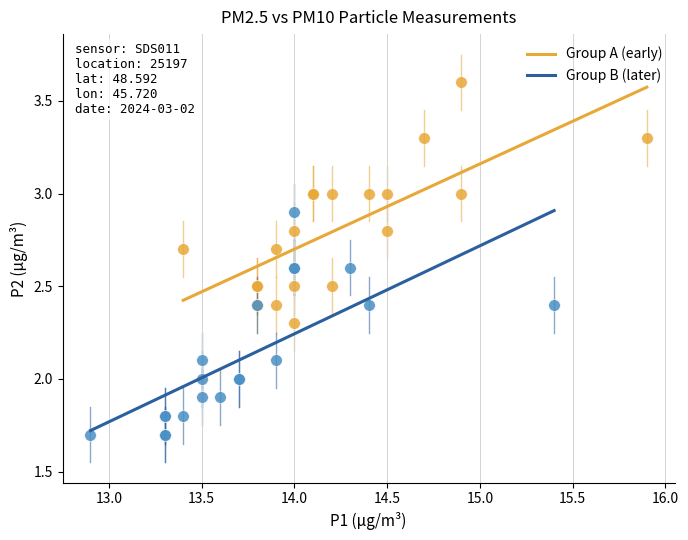

What are all the series names shown in the legend?

Group A (early), Group B (later)